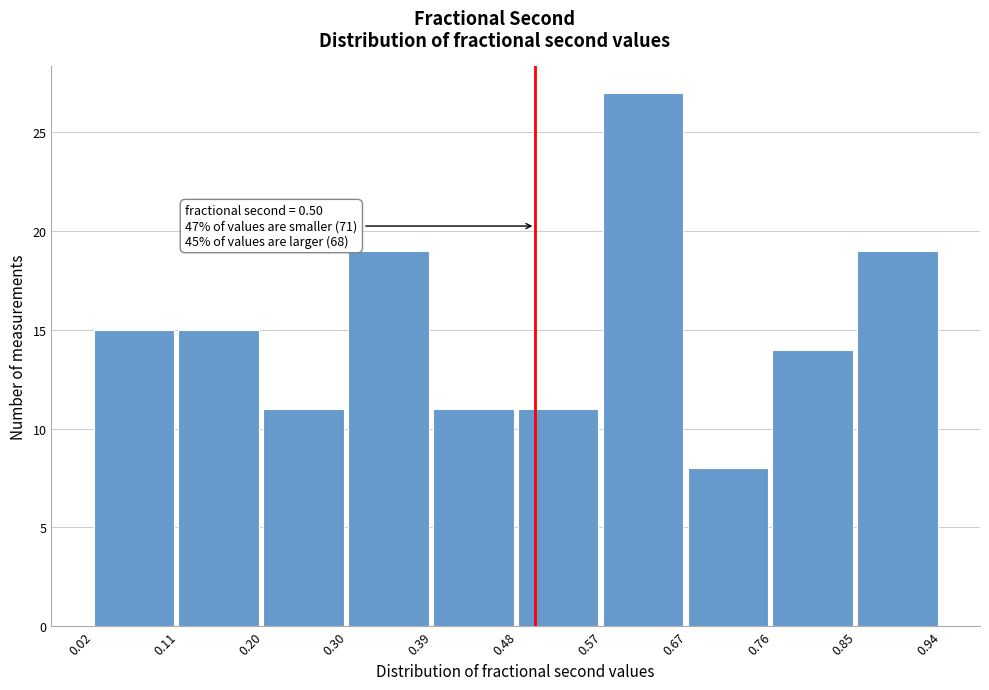

Which range on the x-axis has the tallest bar?

0.57 to 0.67